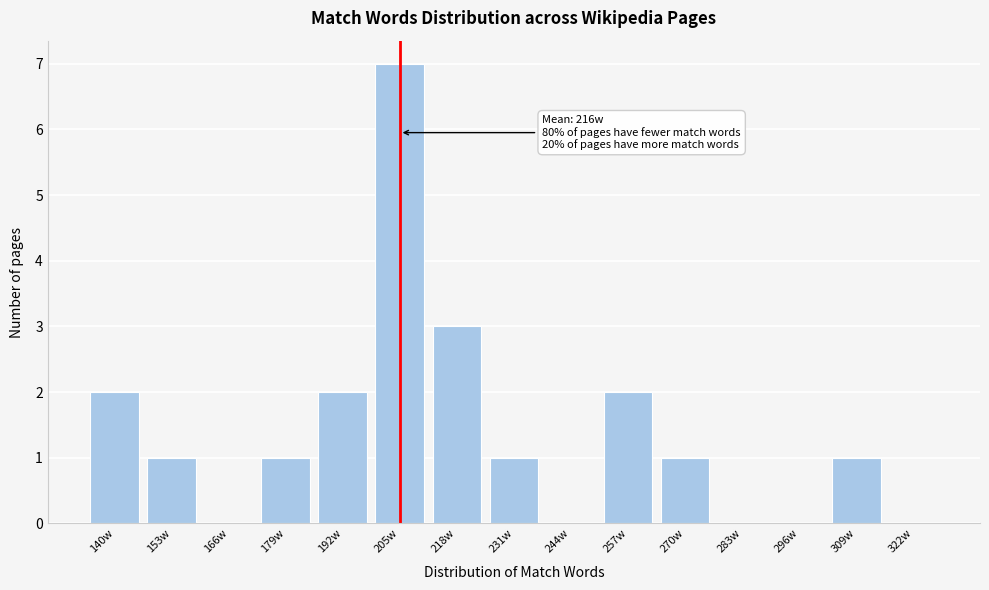

Reading right to left, transcribe all the data shown in this chart.

322w=0	309w=1	296w=0	283w=0	270w=1	257w=2	244w=0	231w=1	218w=3	205w=7	192w=2	179w=1	166w=0	153w=1	140w=2